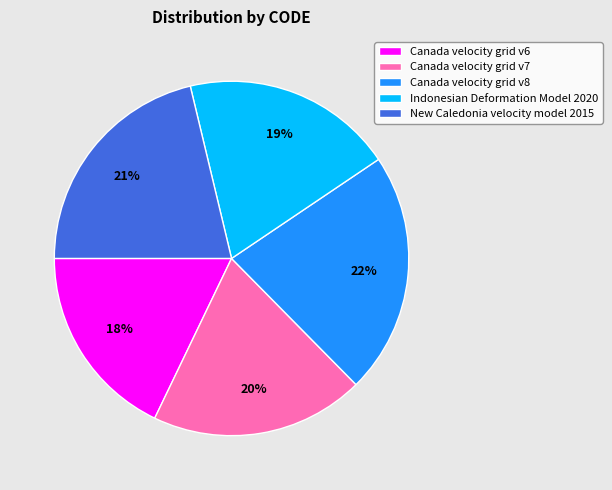

To the nearest percent, what is the difference between the Indonesian Deformation Model 2020 and New Caledonia velocity model 2015 slice percentages?

2%